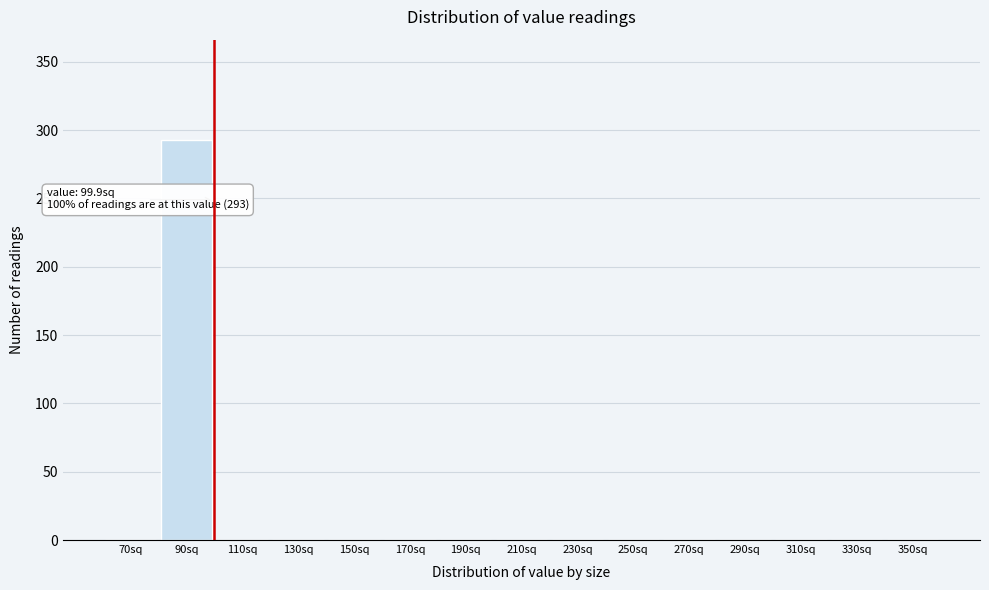

Which range on the x-axis has the tallest bar?

80 to 100